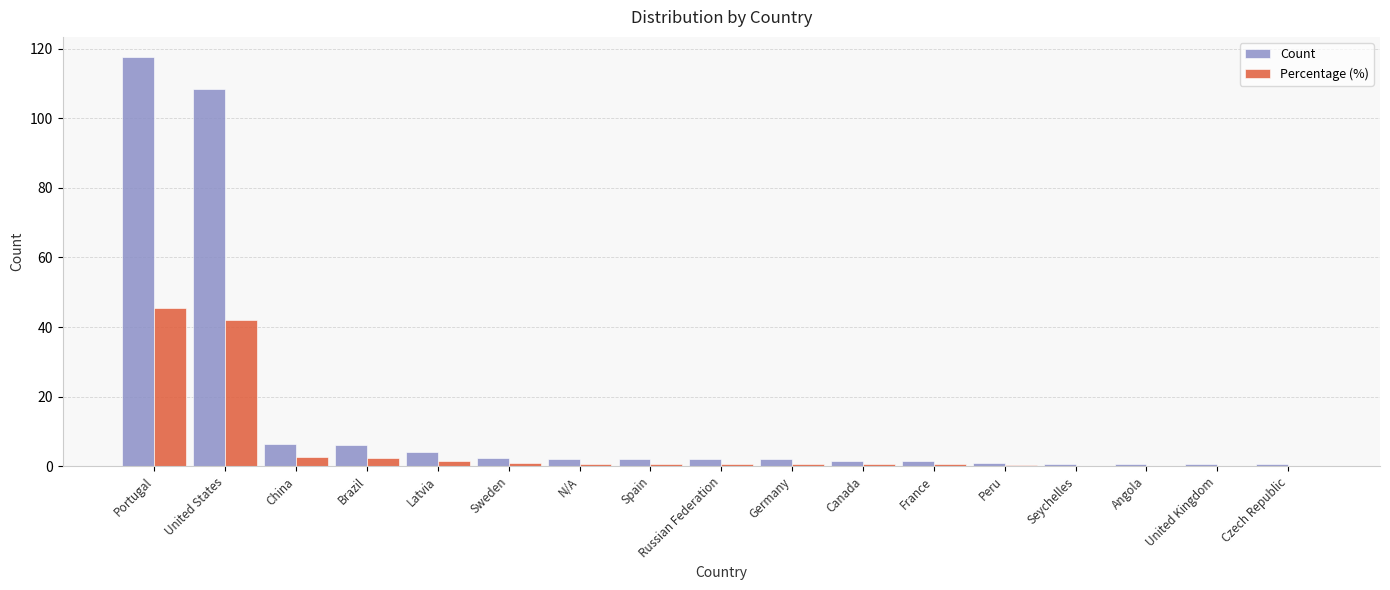

Which label corresponds to the largest value in the chart?

Portugal